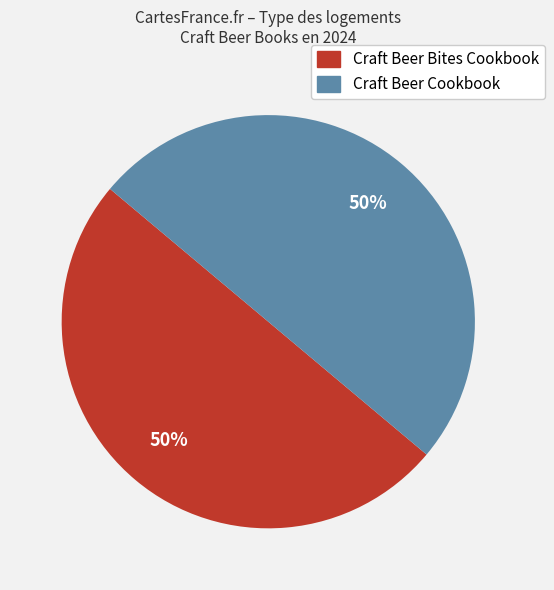

What percentage is the Craft Beer Bites Cookbook slice, to the nearest percent?

50%